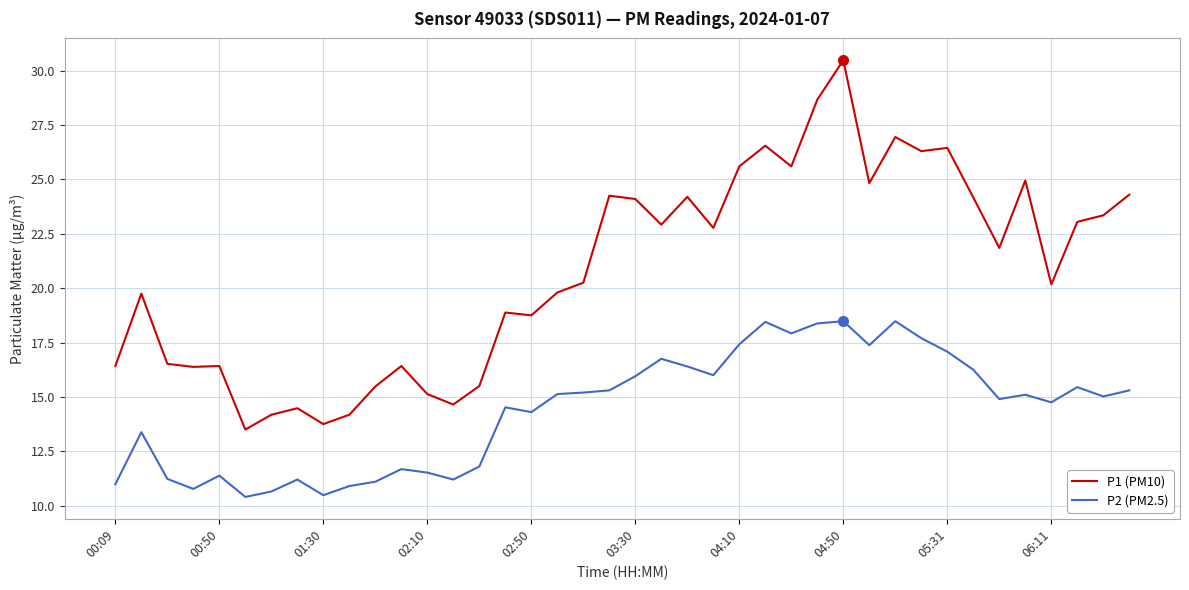

What is the difference between the maximum and minimum values in the P1 (PM10) series?

17.0